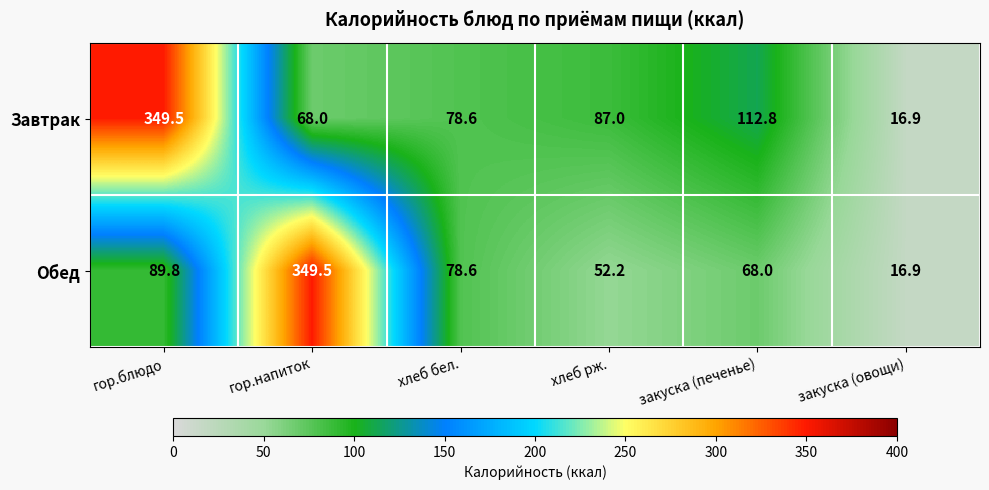

Which series changed the most between гор.напиток and хлеб бел.?

Обед